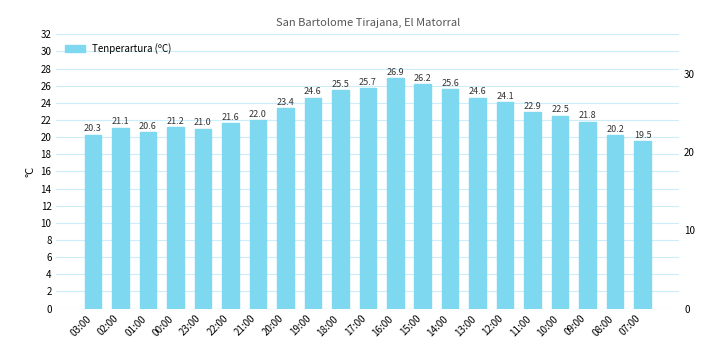

What is the difference between the maximum and minimum values?

7.4